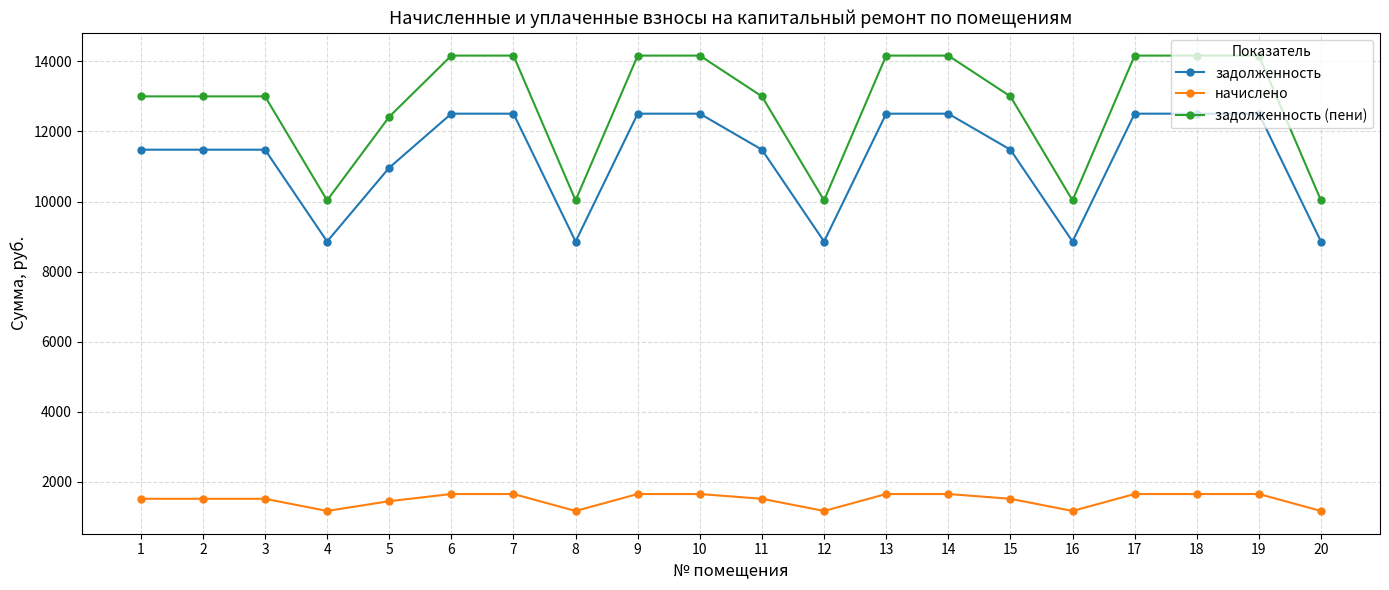

The задолженность series shows 11479.0 at 11. True or false?

True